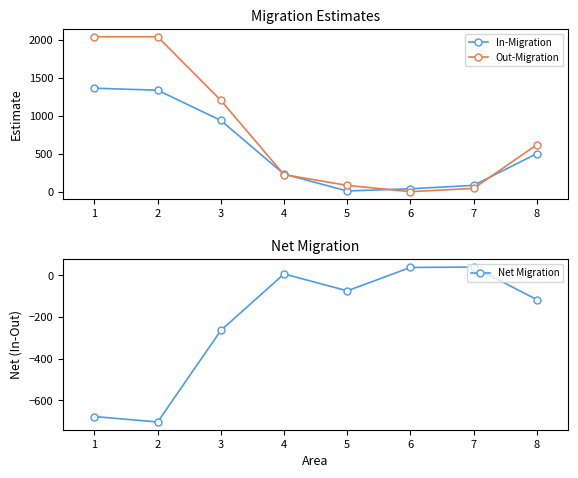

What is the sum of all Net Migration values?

-1749